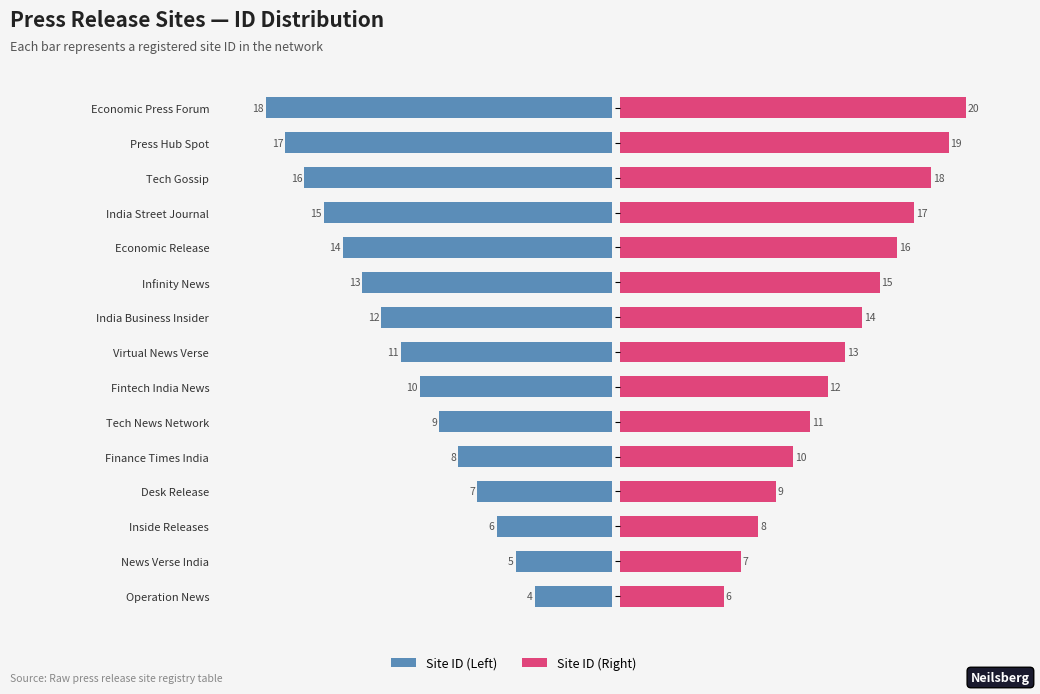

Is the value of Site ID (Left) at India Business Insider greater than the value of Site ID (Right) at India Street Journal?

No